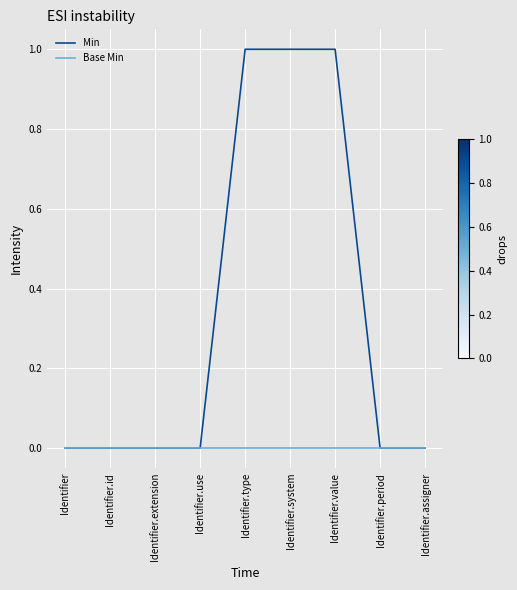

Rank the series by their maximum value, from lowest to highest.

Base Min, Min